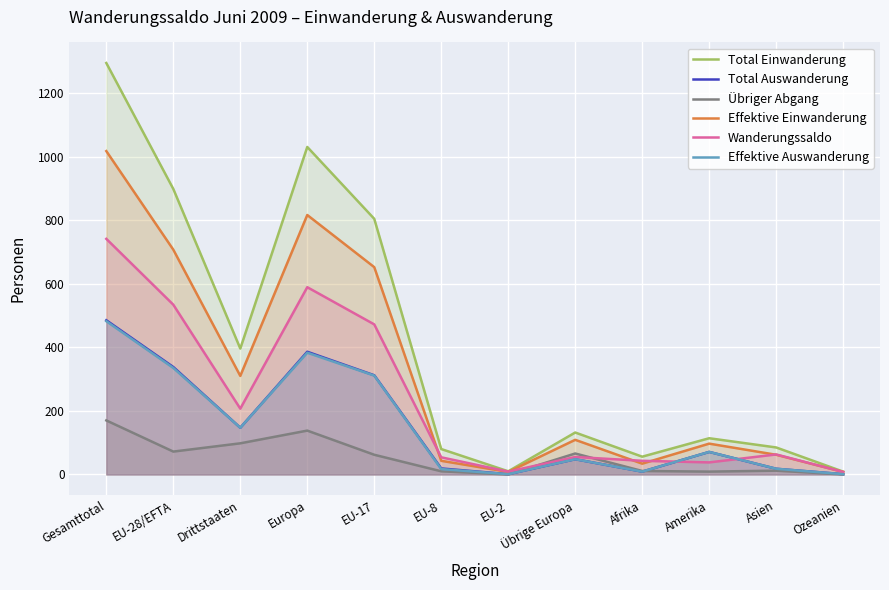

True or false: Wanderungssaldo has more than 0 points higher than both neighbors.

True